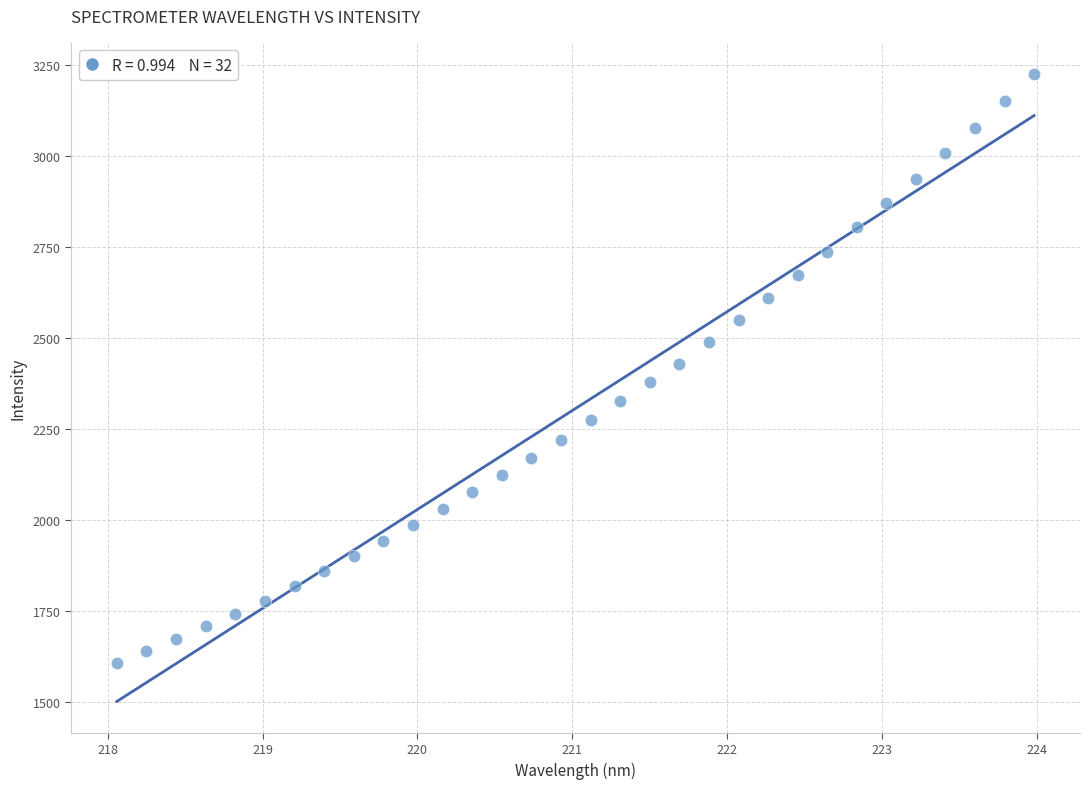

What is the range of X values (max minus min)?

5.9